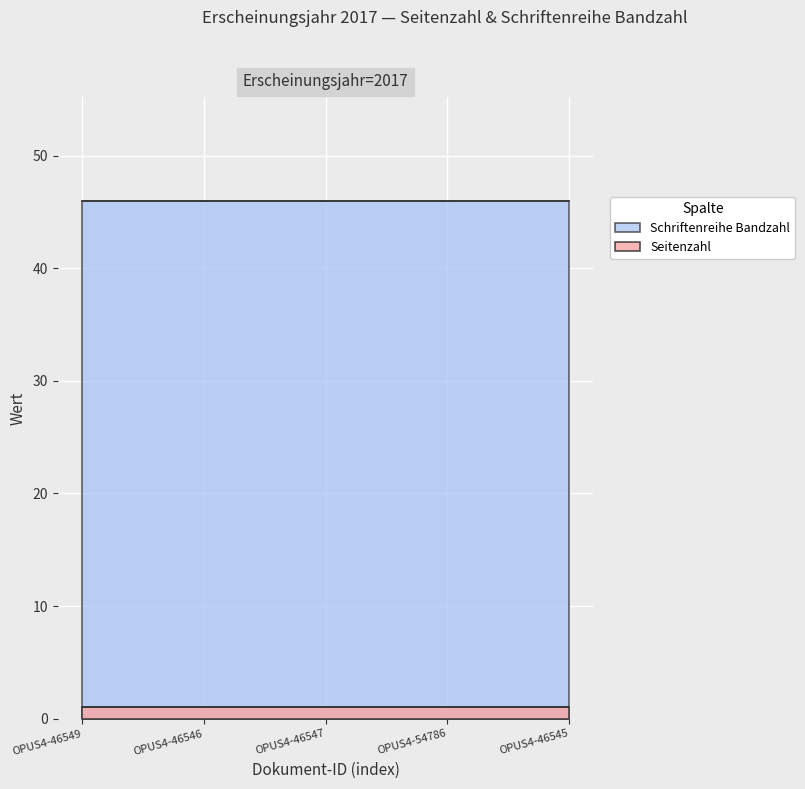

What is the label of the 1st point from the right?

OPUS4-46545